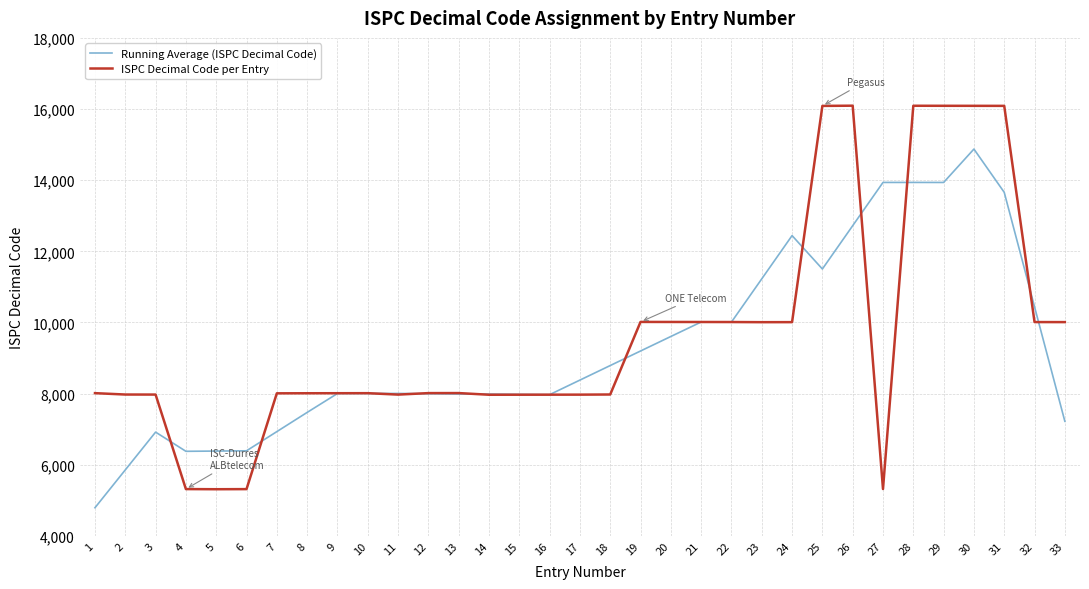

How many series are shown in this chart?

2